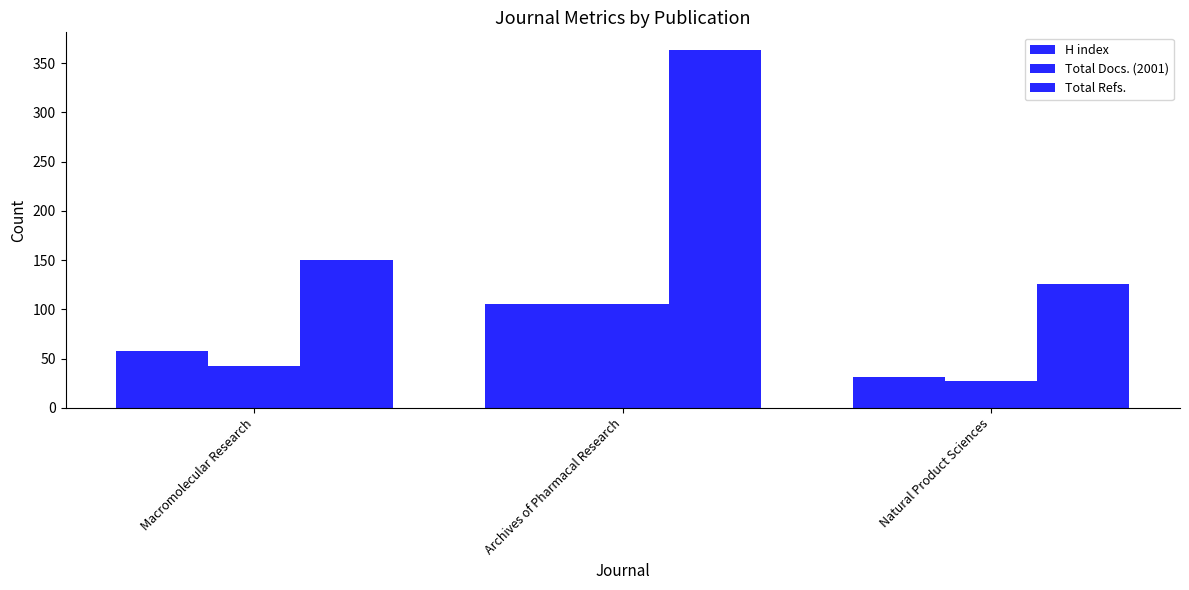

True or false: H index has a value of 153 at Archives of Pharmacal Research.

False